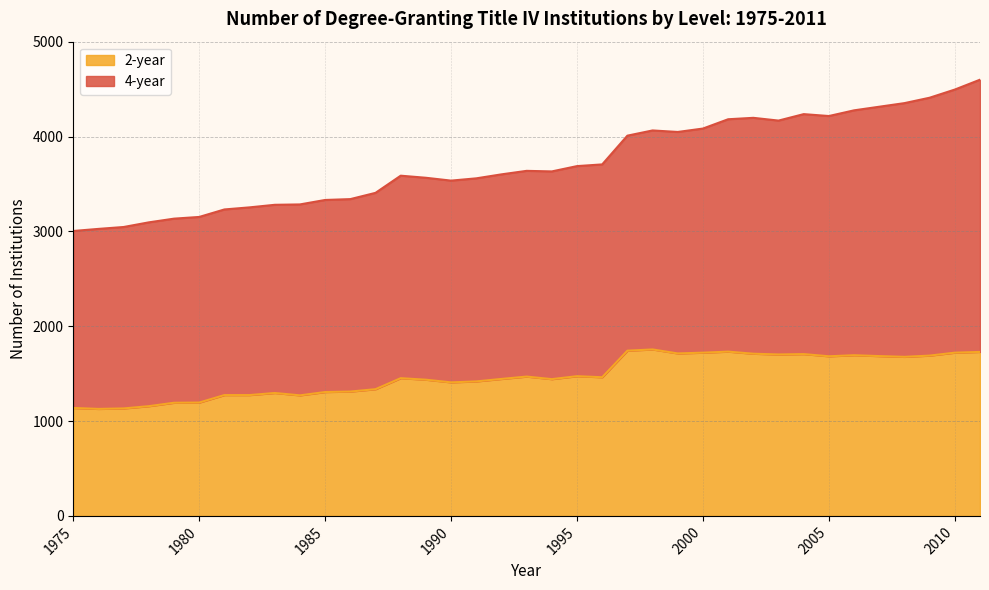

Does the chart have visible grid lines?

Yes